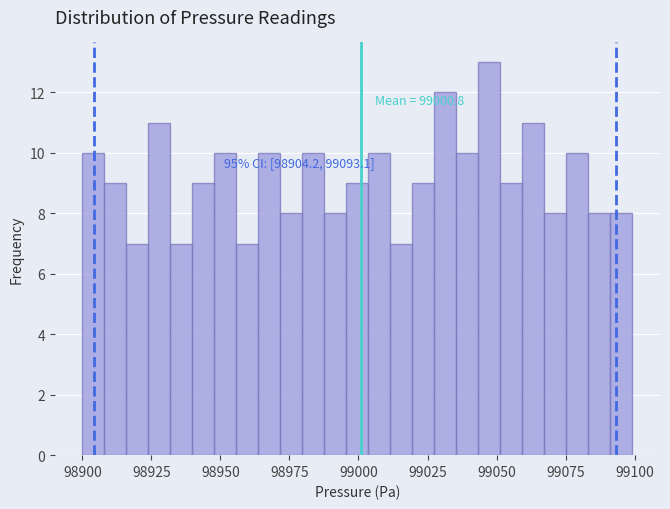

Read against the x-axis, roughly where is the centre of the tallest bar?

99045